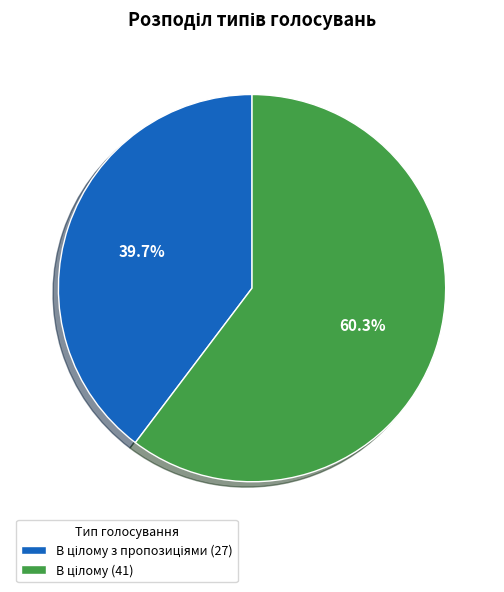

To the nearest percent, what is the difference between the largest and smallest slice percentages?

21%